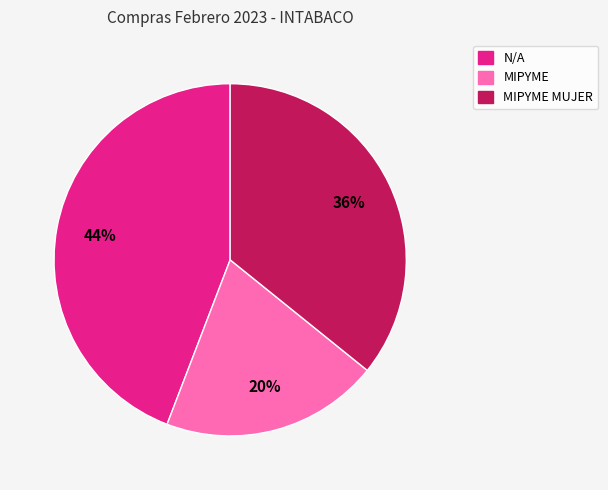

Is there a majority slice in this chart?

No